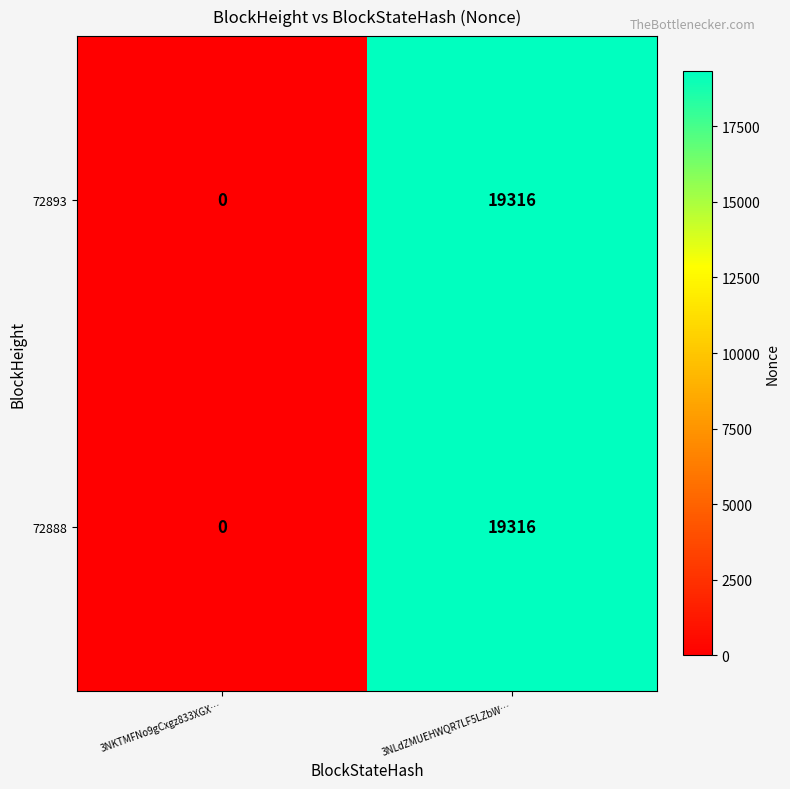

Which category has the highest value in the 72893 series?

3NLdZMUEHWQR7LF5LZbW…